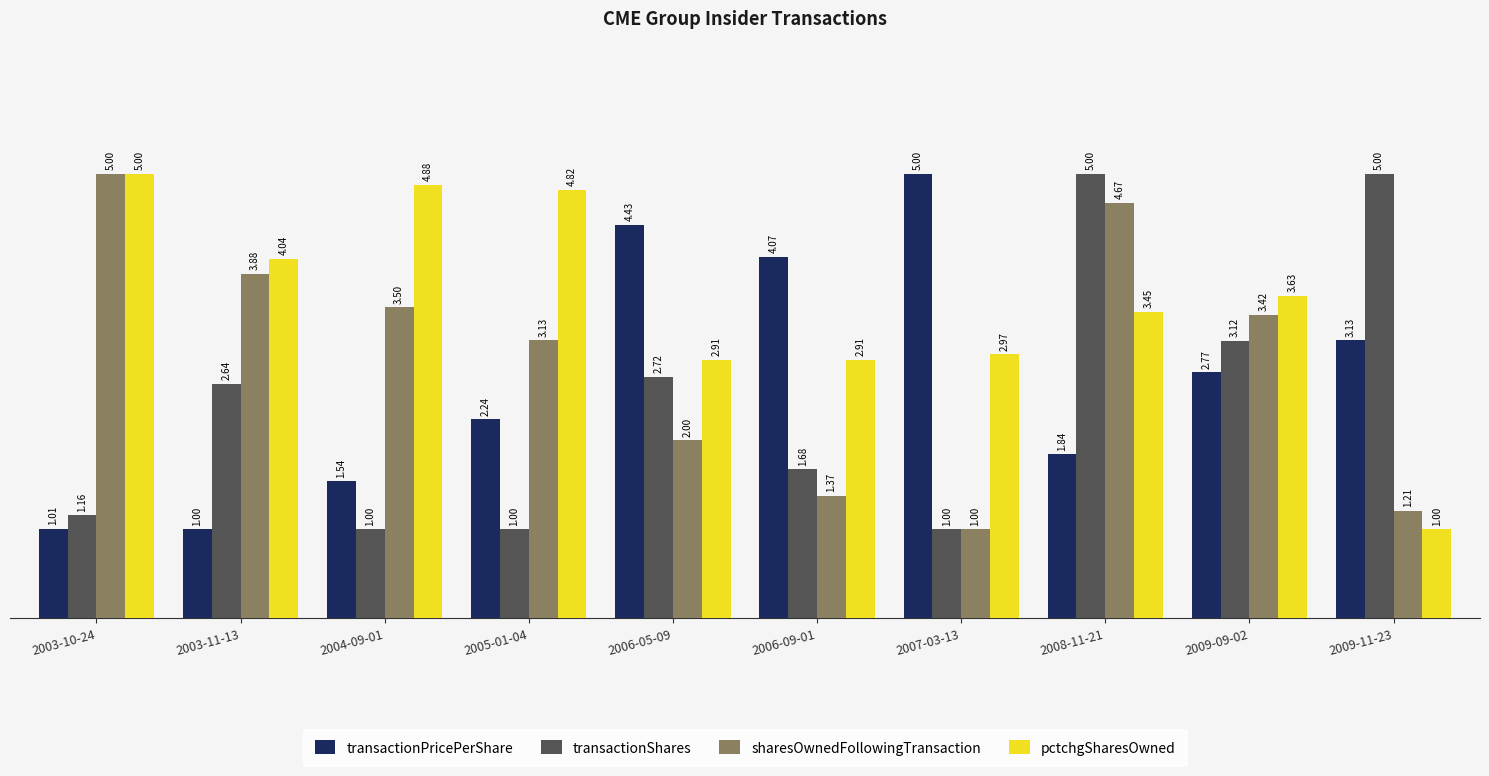

Between 2006-05-09 and 2007-03-13, which series saw the biggest shift?

transactionShares